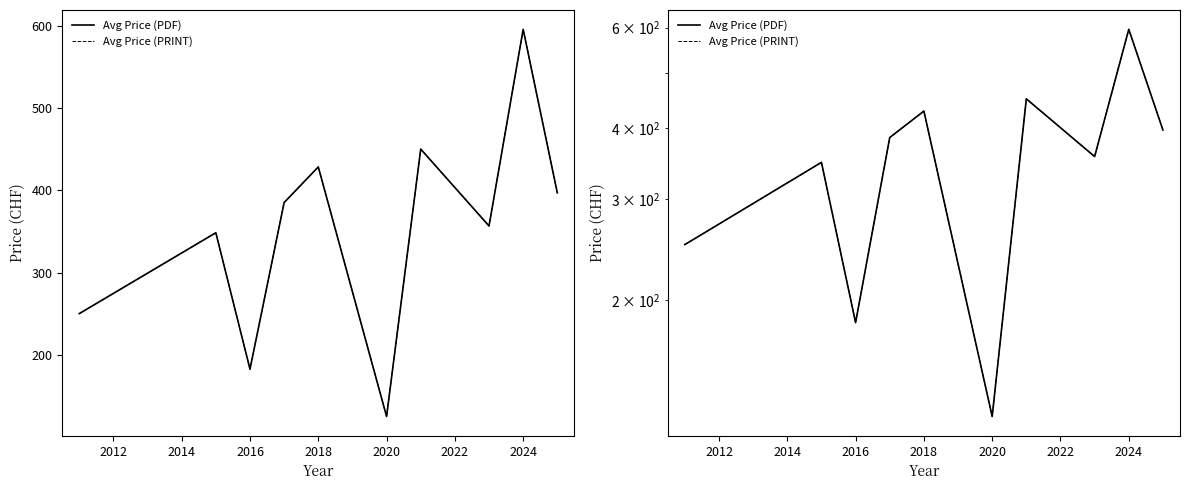

Does the chart have visible grid lines?

No